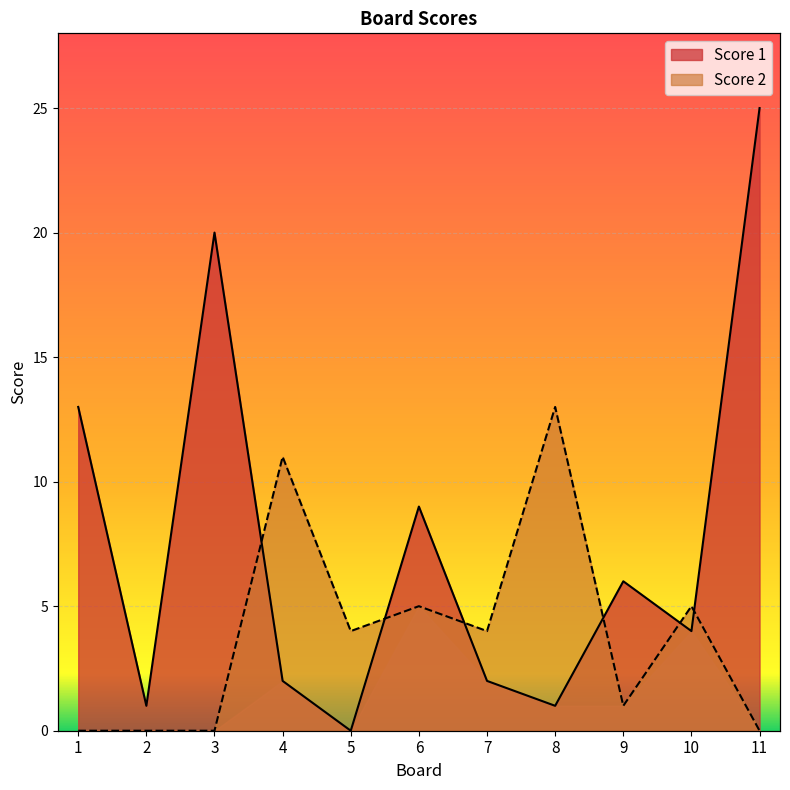

Where do Score 1 and Score 2 first cross each other?

3 and 4